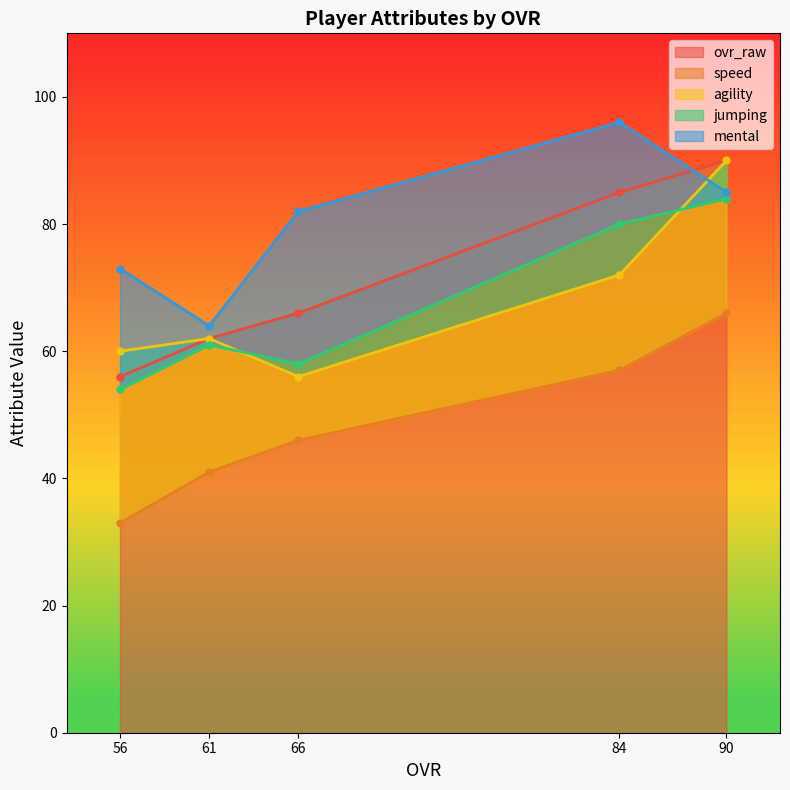

How many interior local valleys does the jumping series have?

1